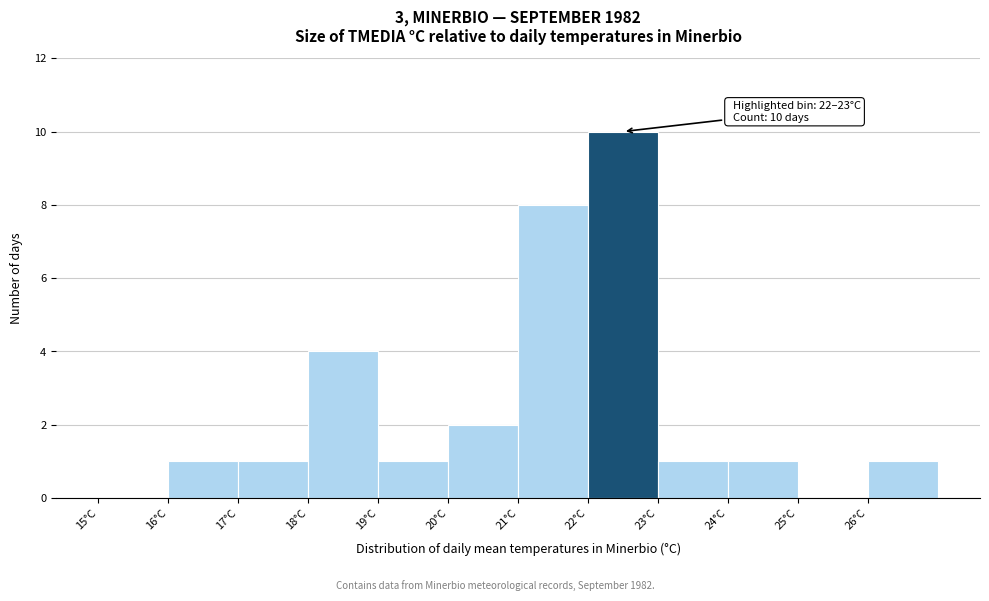

Over which range of the x-axis is the bar tallest?

22 to 23